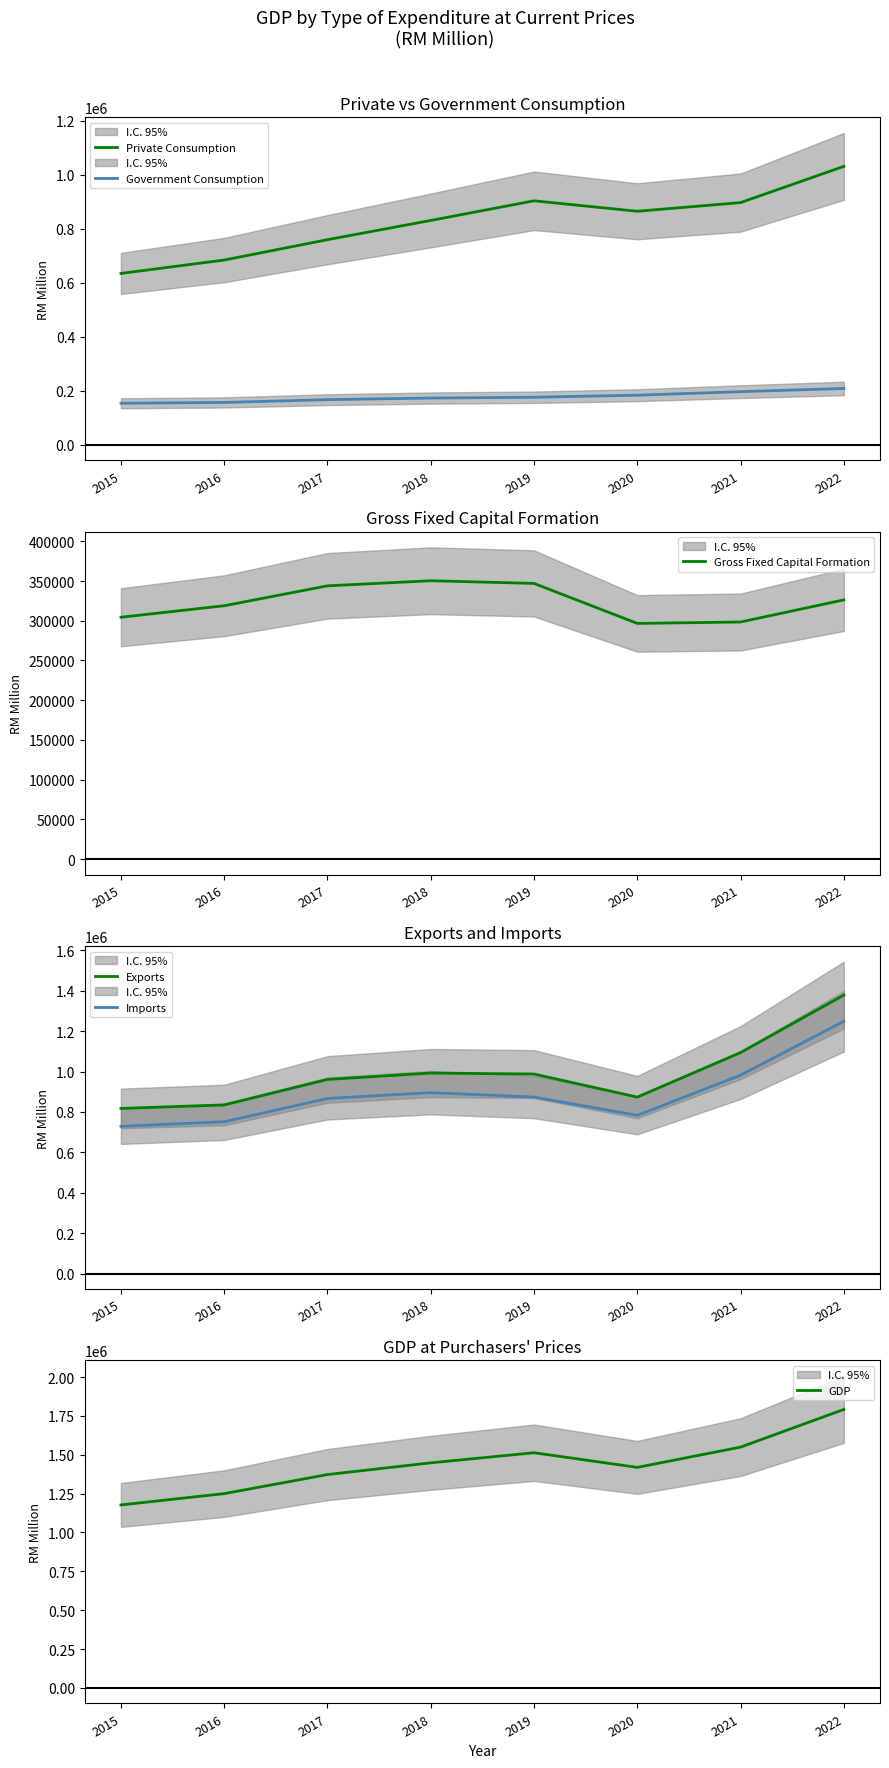

What is the difference between the second highest and minimum values in the Government Consumption series?

42920